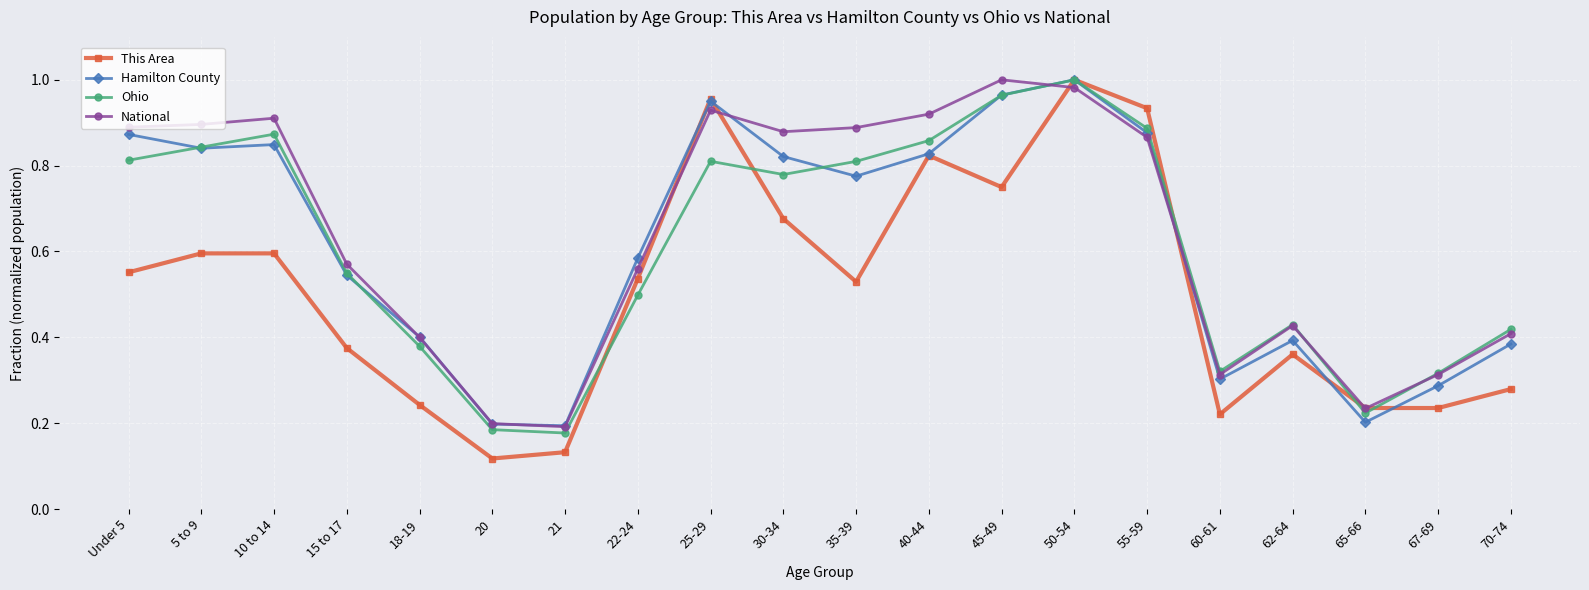

How many lines are shown in the chart?

4